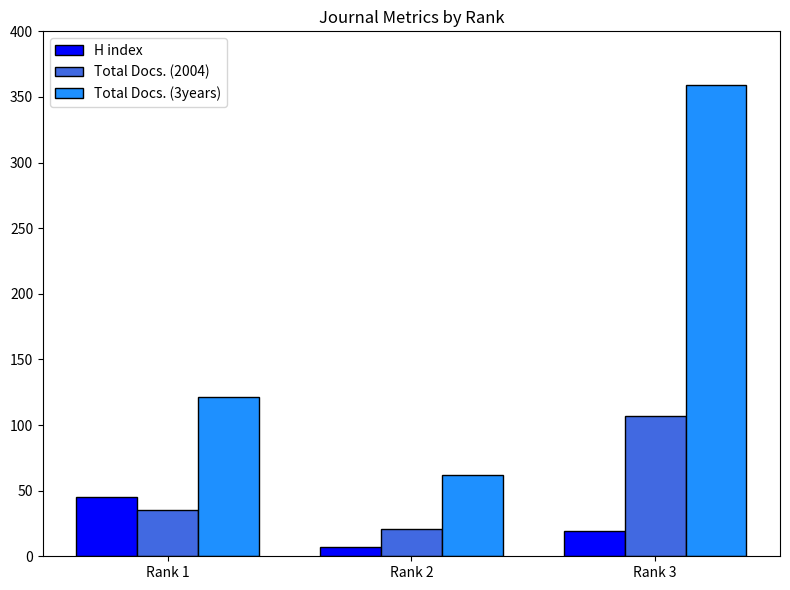

Reading left to right, transcribe all the data shown in this chart.

H index: 45	7	19
Total Docs. (2004): 35	21	107
Total Docs. (3years): 121	62	359